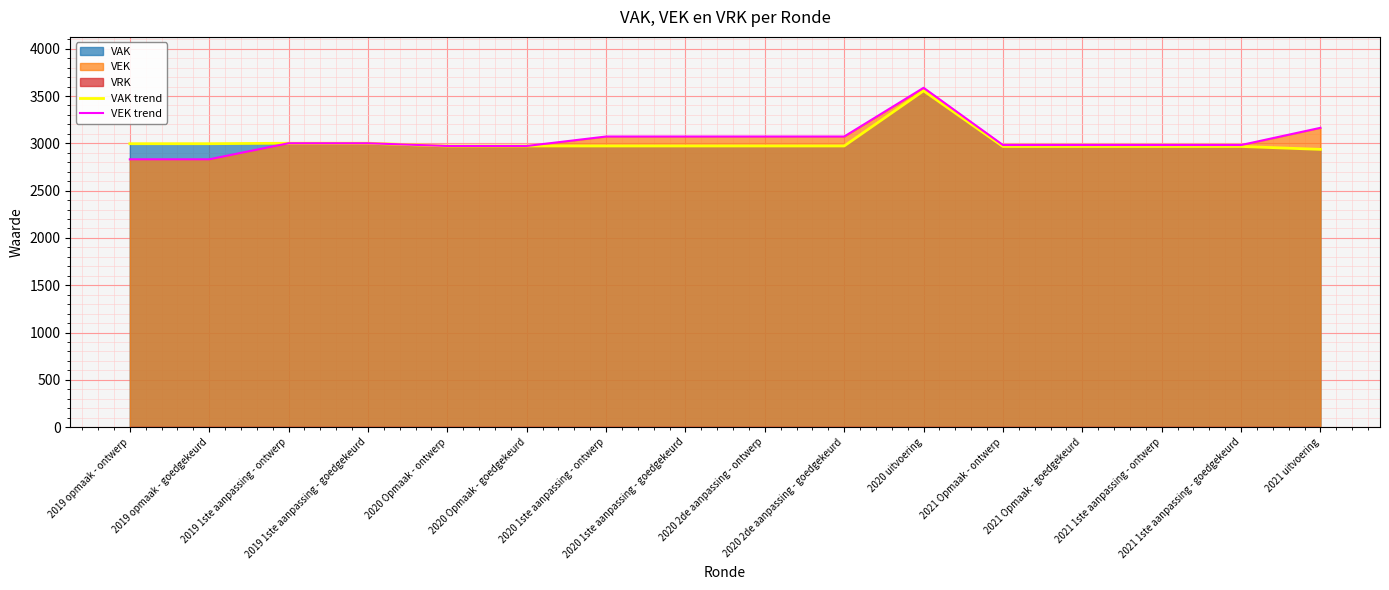

What is the minimum value shown in the chart?

2831